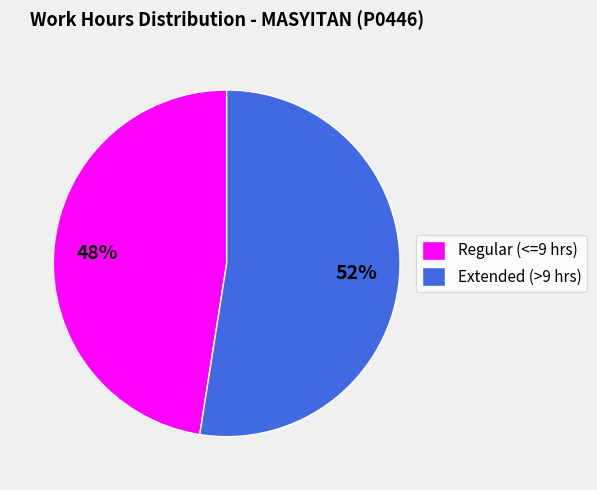

To the nearest percent, what is the average slice percentage?

50%